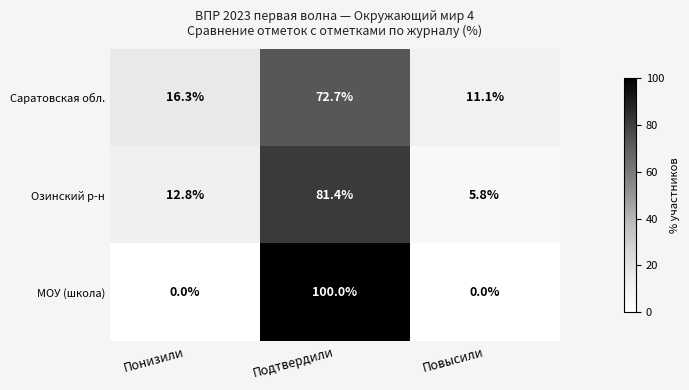

Between Подтвердили and Повысили, which series saw the biggest shift?

МОУ (школа)